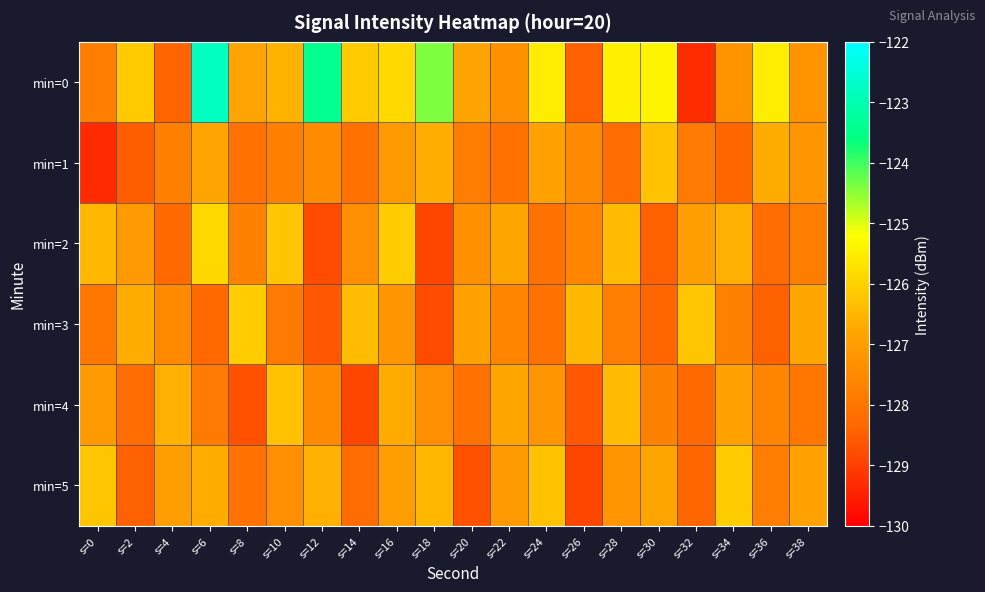

Reading left to right, transcribe all the data shown in this chart.

min=0: s=0=-127.8	s=2=-126.1	s=4=-128.4	s=6=-122.8	s=8=-126.8	s=10=-126.5	s=12=-123.4	s=14=-126.1	s=16=-125.9	s=18=-124.4	s=20=-126.9	s=22=-127.3	s=24=-125.5	s=26=-128.5	s=28=-125.4	s=30=-125.4	s=32=-129.3	s=34=-127.2	s=36=-125.5	s=38=-127.2
min=1: s=0=-129.3	s=2=-128.5	s=4=-127.8	s=6=-126.8	s=8=-128.1	s=10=-127.7	s=12=-127.4	s=14=-128.1	s=16=-127.1	s=18=-126.6	s=20=-127.8	s=22=-128.1	s=24=-126.9	s=26=-127.5	s=28=-128.2	s=30=-126.3	s=32=-127.9	s=34=-128.4	s=36=-126.7	s=38=-127.2
min=2: s=0=-126.5	s=2=-127.1	s=4=-128.3	s=6=-125.9	s=8=-127.7	s=10=-126.2	s=12=-128.8	s=14=-127.4	s=16=-126.1	s=18=-128.9	s=20=-127.3	s=22=-126.8	s=24=-128.1	s=26=-127.6	s=28=-126.4	s=30=-128.5	s=32=-127.0	s=34=-126.6	s=36=-128.2	s=38=-127.8
min=3: s=0=-128.0	s=2=-126.7	s=4=-127.5	s=6=-128.3	s=8=-126.1	s=10=-127.9	s=12=-128.6	s=14=-126.4	s=16=-127.2	s=18=-128.8	s=20=-126.9	s=22=-127.6	s=24=-128.1	s=26=-126.5	s=28=-127.8	s=30=-128.4	s=32=-126.2	s=34=-127.7	s=36=-128.5	s=38=-126.8
min=4: s=0=-127.1	s=2=-128.2	s=4=-126.6	s=6=-127.9	s=8=-128.7	s=10=-126.3	s=12=-127.5	s=14=-128.9	s=16=-126.7	s=18=-127.4	s=20=-128.1	s=22=-126.8	s=24=-127.2	s=26=-128.6	s=28=-126.4	s=30=-127.7	s=32=-128.3	s=34=-126.9	s=36=-127.6	s=38=-128.0
min=5: s=0=-126.2	s=2=-128.5	s=4=-127.0	s=6=-126.7	s=8=-128.1	s=10=-127.4	s=12=-126.6	s=14=-128.2	s=16=-127.0	s=18=-126.5	s=20=-128.7	s=22=-127.1	s=24=-126.3	s=26=-128.9	s=28=-127.2	s=30=-126.8	s=32=-128.4	s=34=-126.1	s=36=-127.8	s=38=-126.9